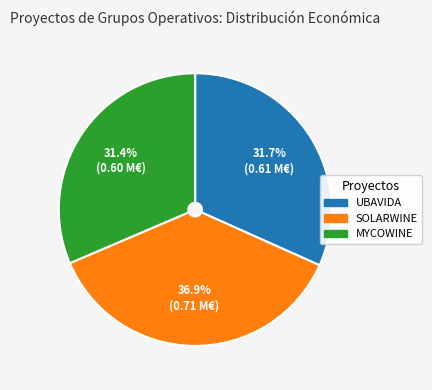

To the nearest percent, what percentage of the pie is SOLARWINE?

37%